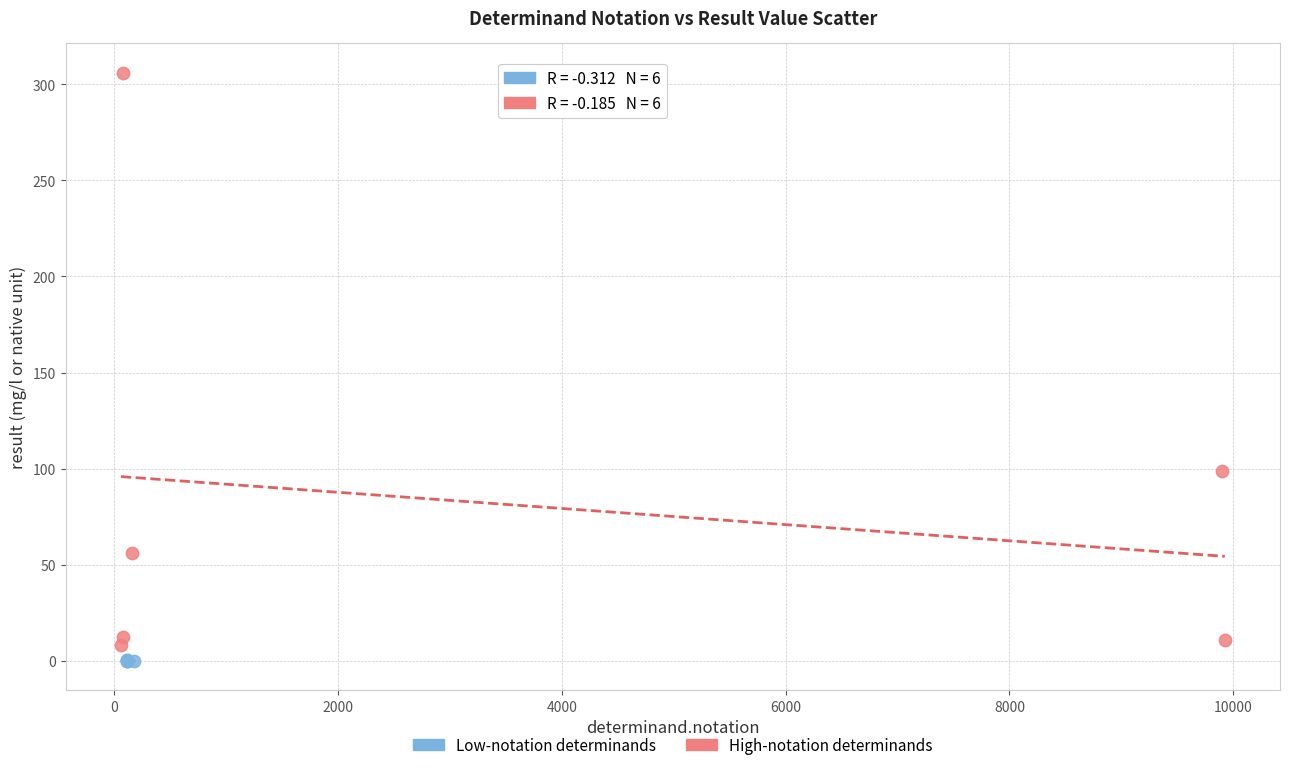

Which series has the largest Y range (max minus min)?

High-notation determinands